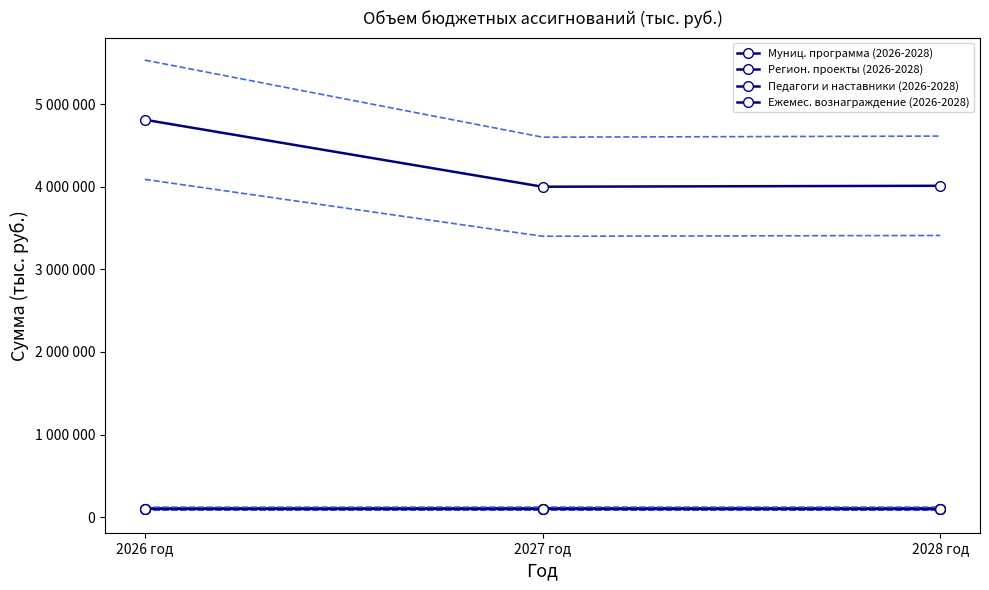

The value of Регион. проекты (2026-2028) at 2027 год is 102939.5. True or false?

True